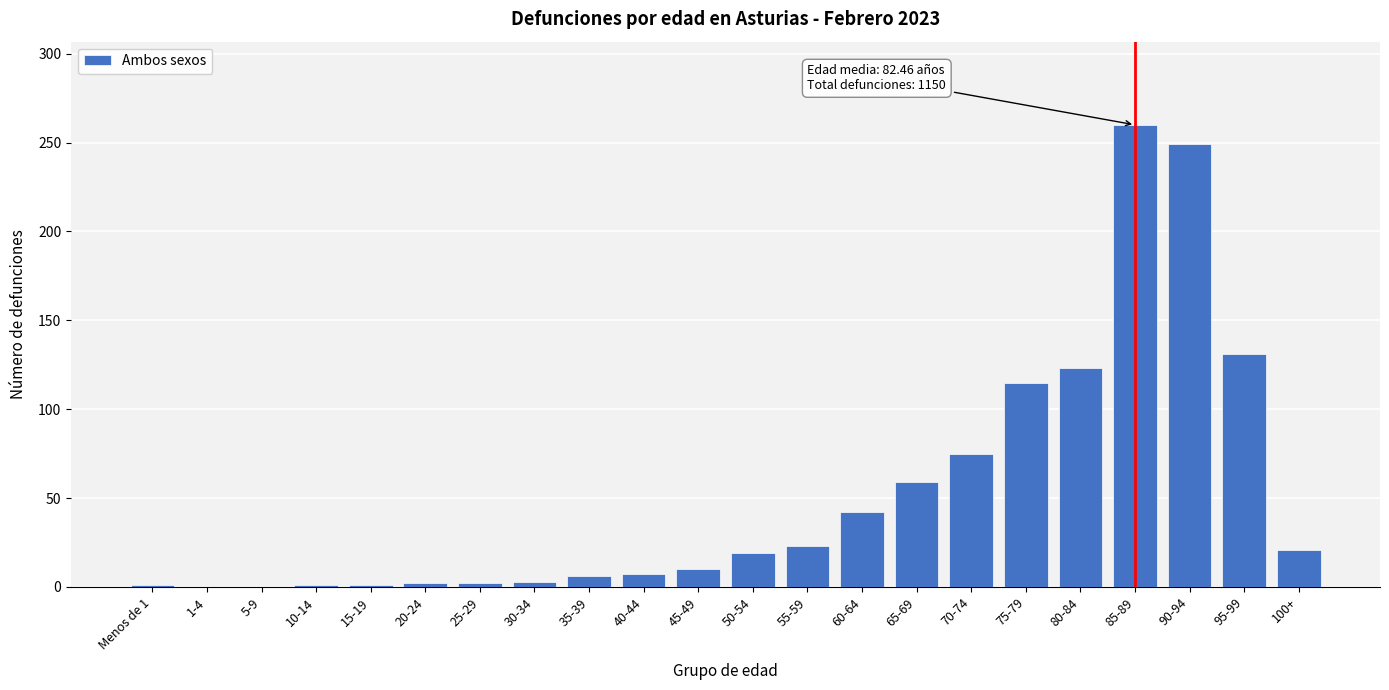

Approximately how many times larger is the value at 70-74 compared to 60-64?

1.8